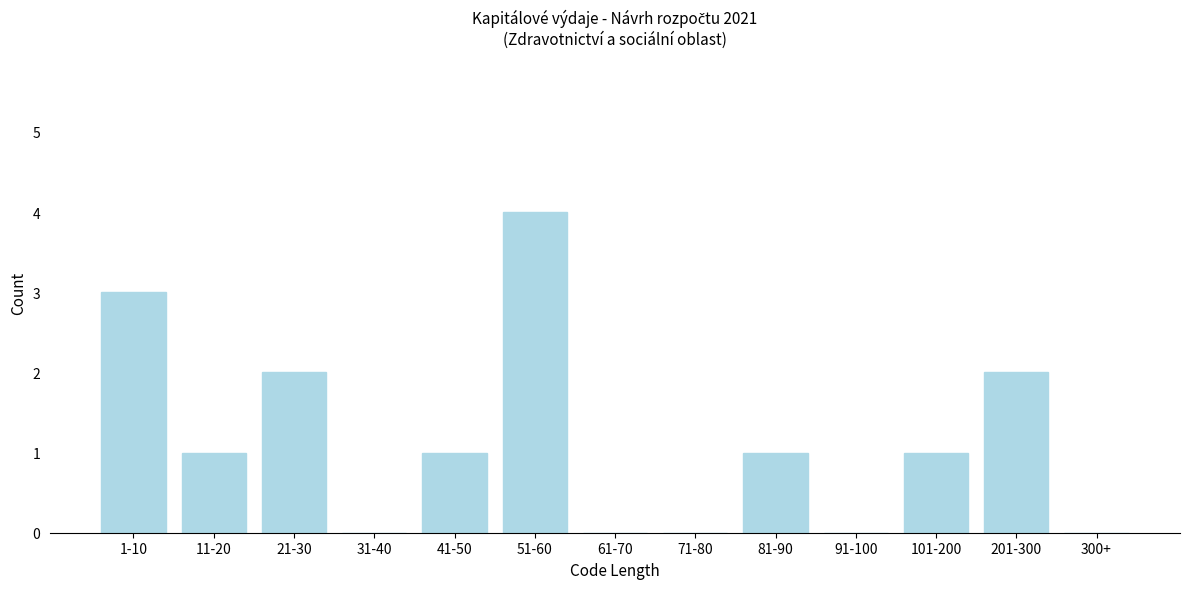

Reading right to left, what are all the values shown in this chart?

300+=0	201-300=2	101-200=1	91-100=0	81-90=1	71-80=0	61-70=0	51-60=4	41-50=1	31-40=0	21-30=2	11-20=1	1-10=3